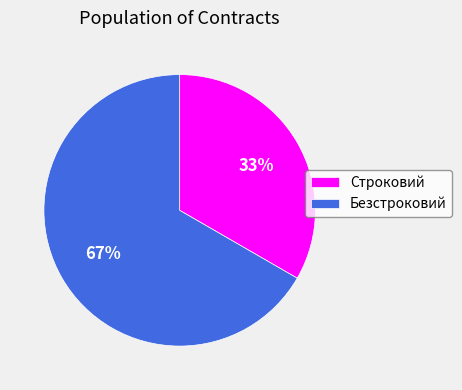

Which category has the biggest portion of the pie?

Безстроковий